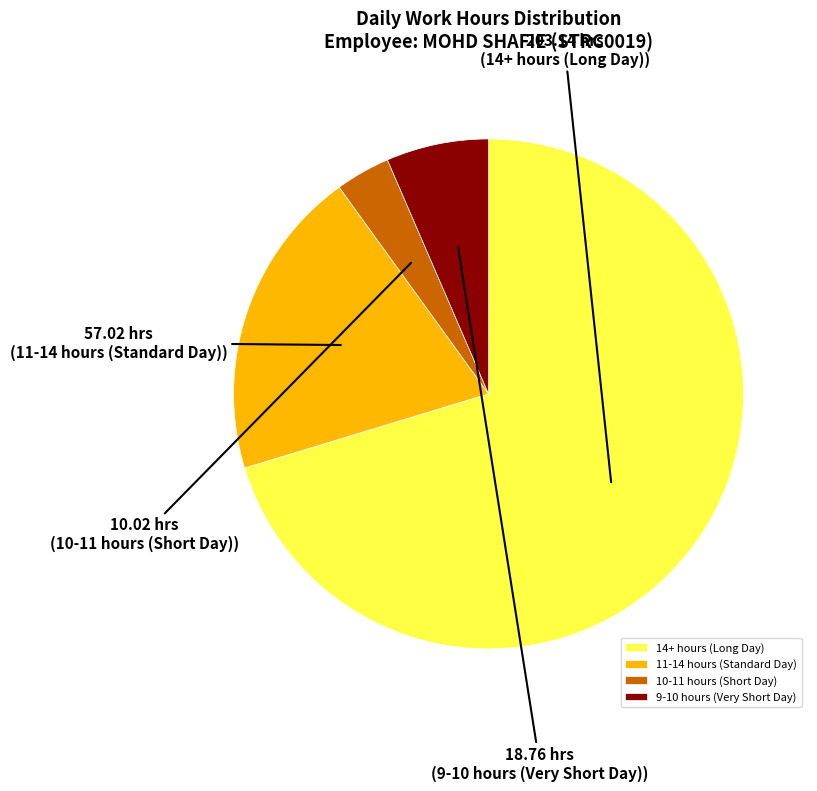

Between 9-10 hours (Very Short Day) and 11-14 hours (Standard Day), which is larger?

11-14 hours (Standard Day)